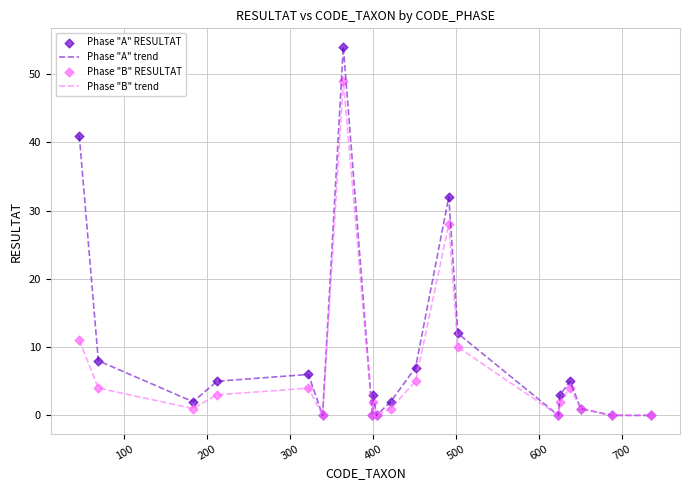

Which series has the largest range (max minus min)?

Phase "A" trend